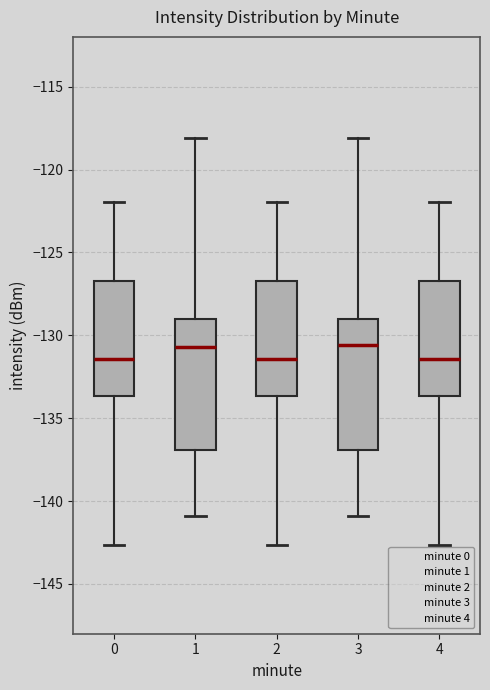

Reading left to right, read every box against the y-axis: the position of its median line, the range the box covers, and the ends of its whiskers. The values are not printed on the chart, so give them approximately, as read against the axis.

0: median -131.5, box -133.5 to -126.5, whiskers -142.5 to -122.0
1: median -130.5, box -137.0 to -129.0, whiskers -141.0 to -118.0
2: median -131.5, box -133.5 to -126.5, whiskers -142.5 to -122.0
3: median -130.5, box -137.0 to -129.0, whiskers -141.0 to -118.0
4: median -131.5, box -133.5 to -126.5, whiskers -142.5 to -122.0